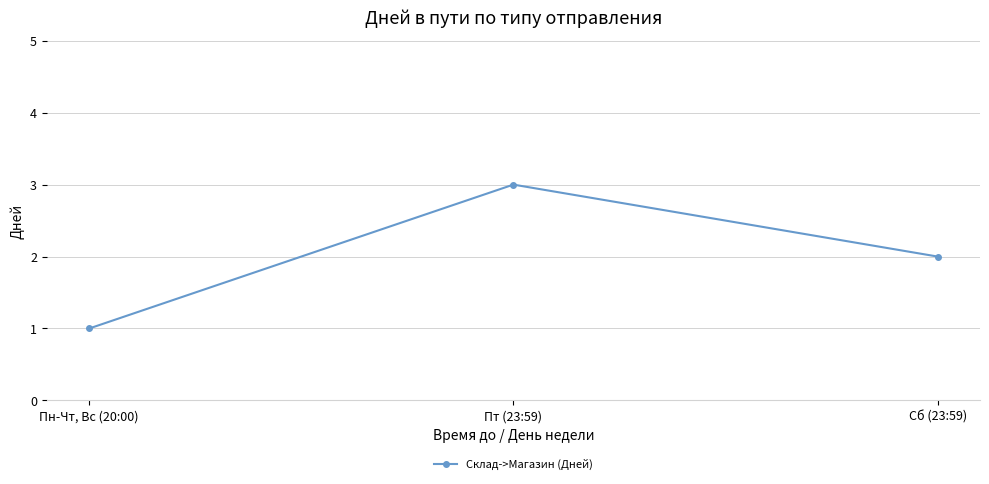

The chart shows a value of 3 at Пт (23:59). True or false?

True